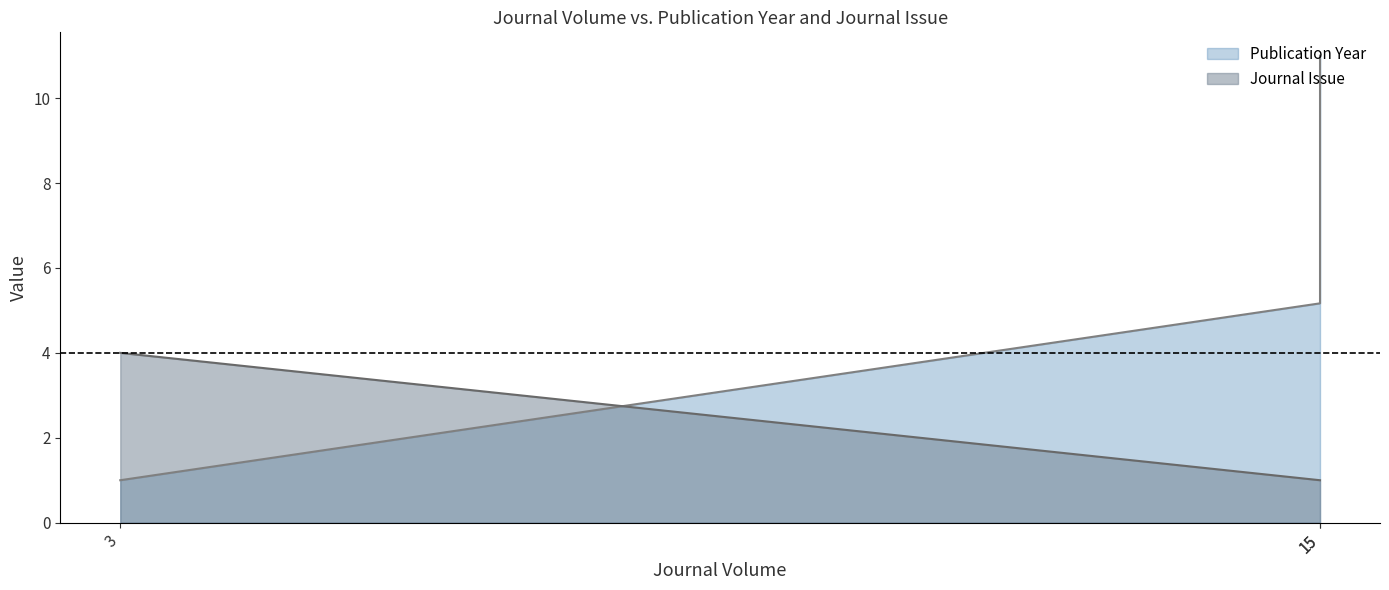

Which series has the largest total across all categories?

Publication Year